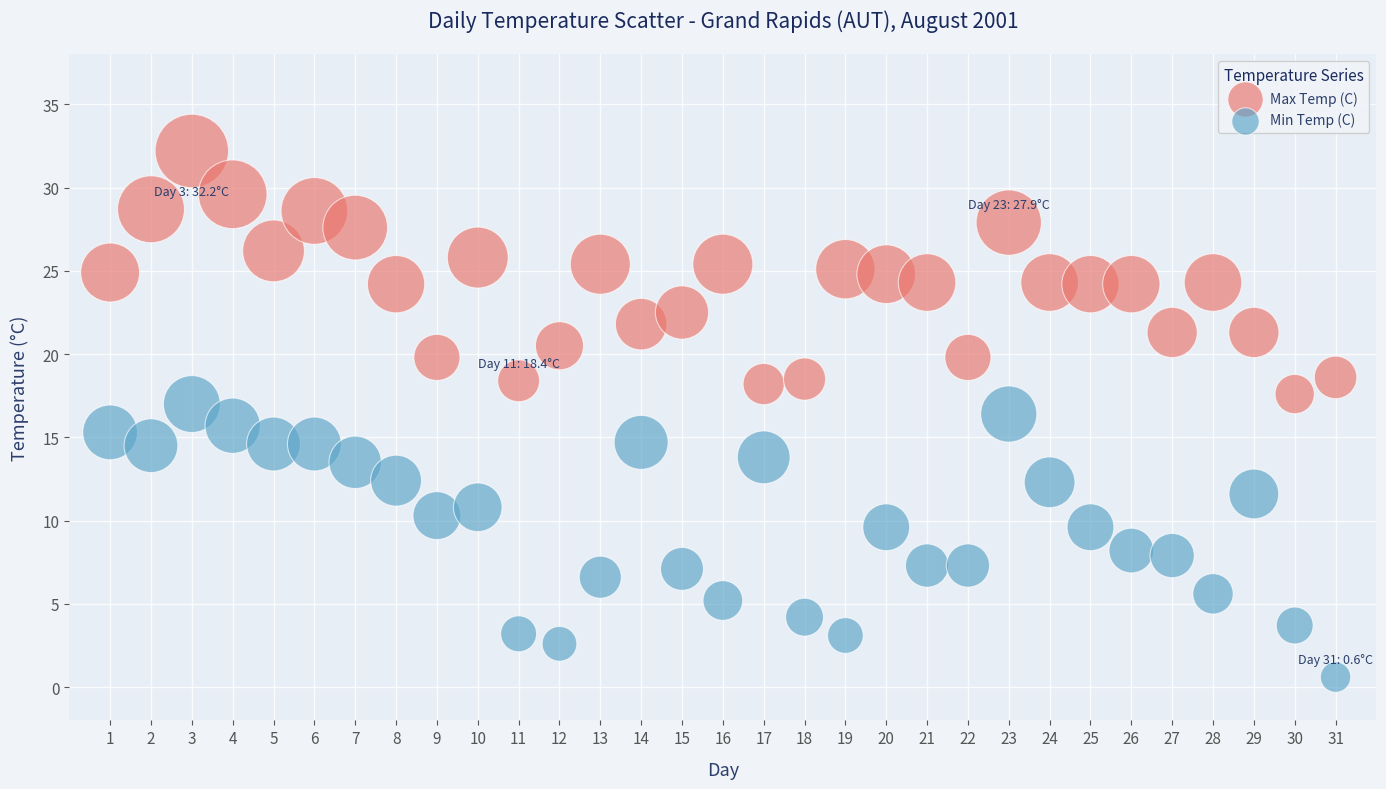

Which series reaches the maximum Y coordinate?

Max Temp (C)